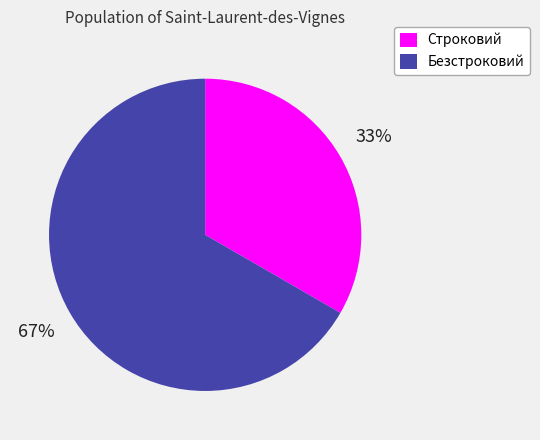

Which slice is the smallest?

Строковий